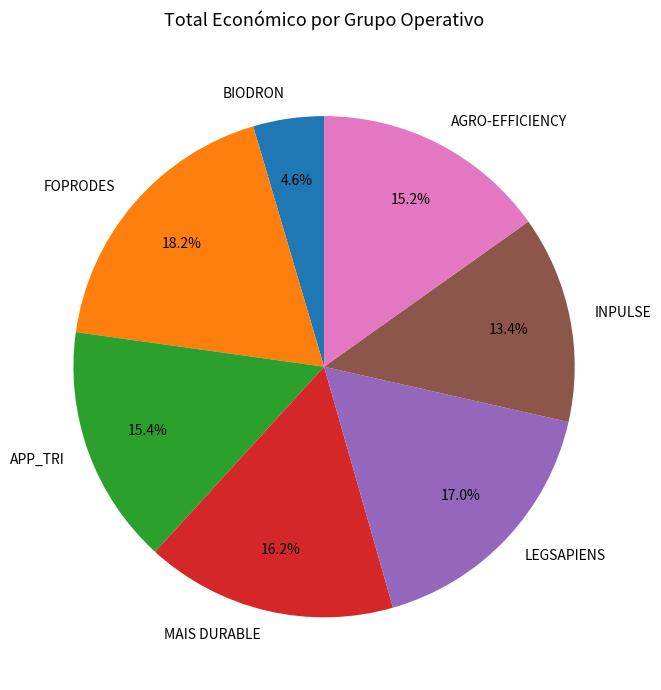

Which category has the biggest portion of the pie?

FOPRODES